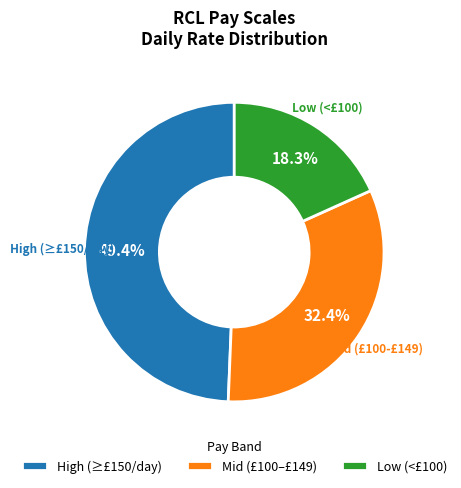

Combined, do High (≥£150/day) and Low (<£100) account for over 50%?

Yes